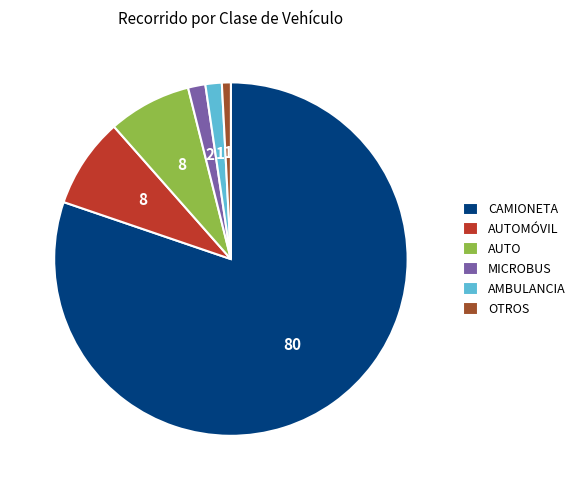

What is the ratio of the value at AUTOMÓVIL to the value at AUTO?

1.1